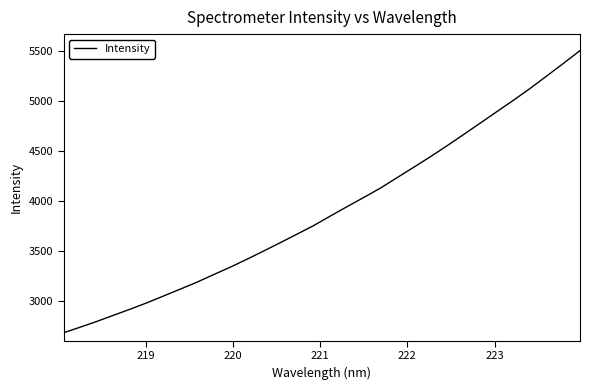

What is the greatest value displayed?

5506.6